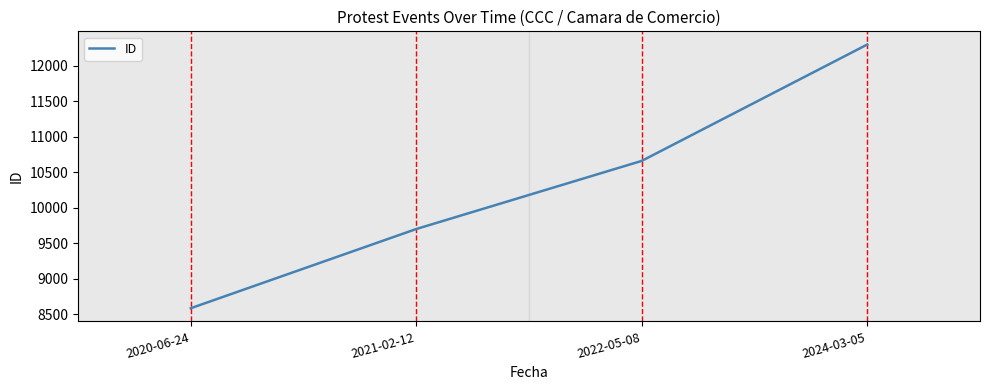

What is the ratio of the value at 2024-03-05 to the value at 2021-02-12?

1.3